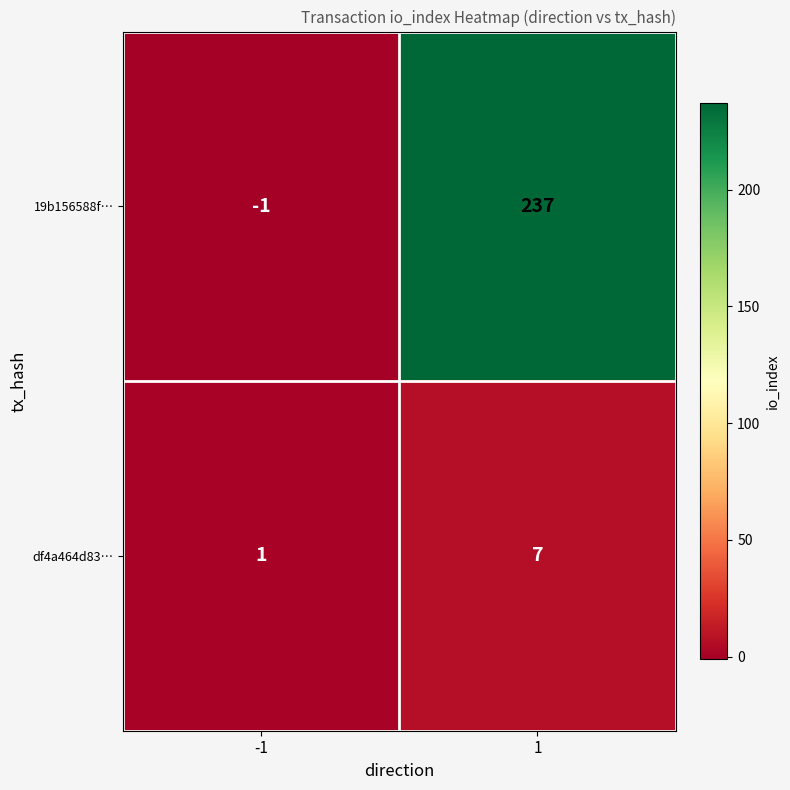

What is the spread (max minus min) of values at -1?

2